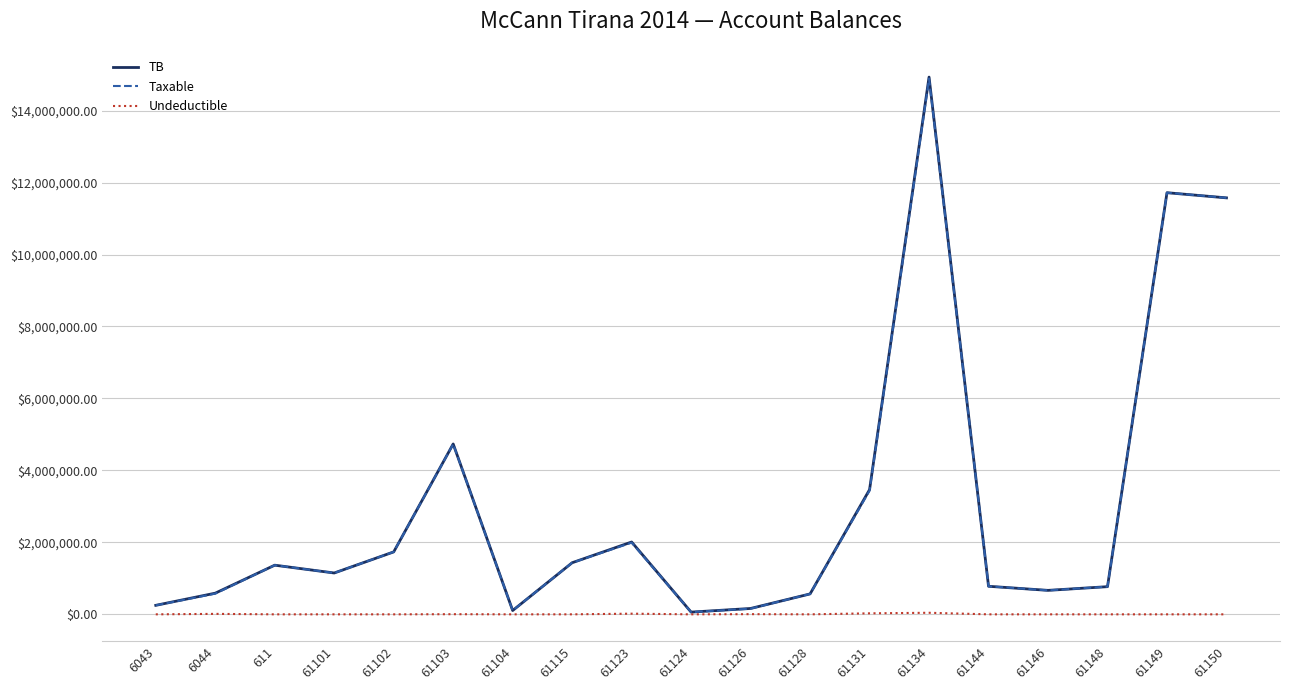

What is the greatest value displayed?

14931158.8